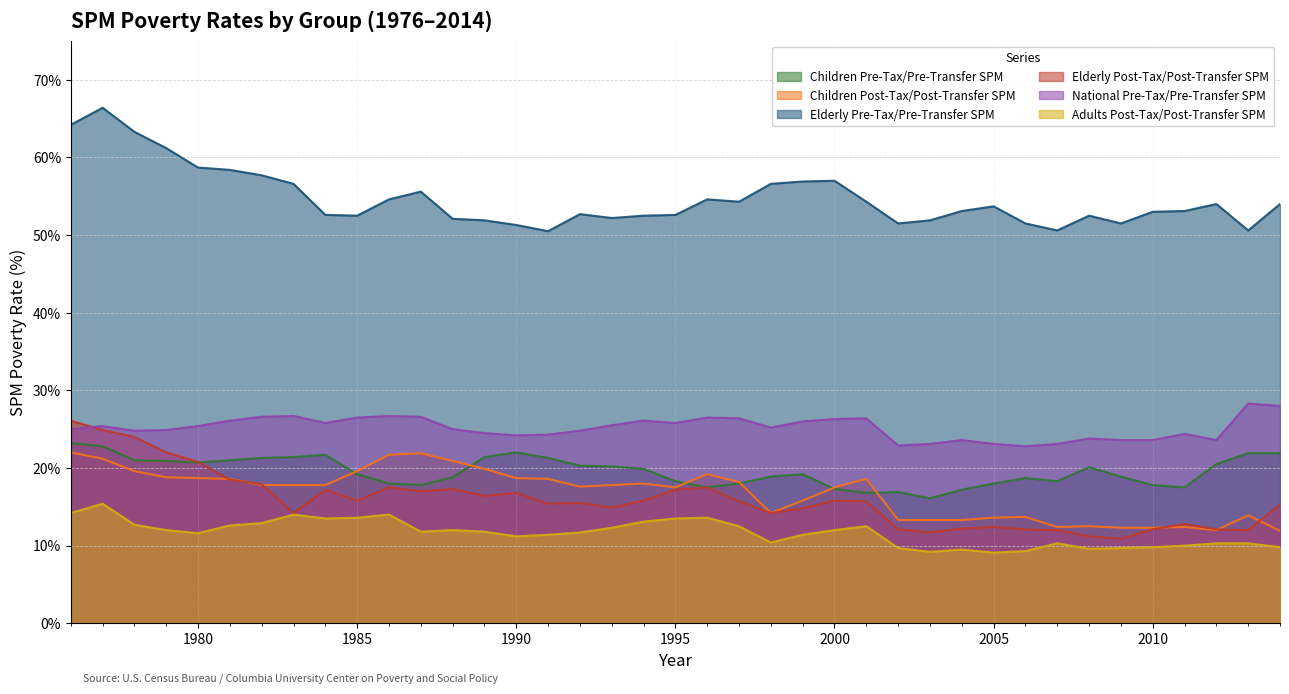

What is the sum of the Children Post-Tax/Post-Transfer SPM values at 1979 and 2012?

30.8